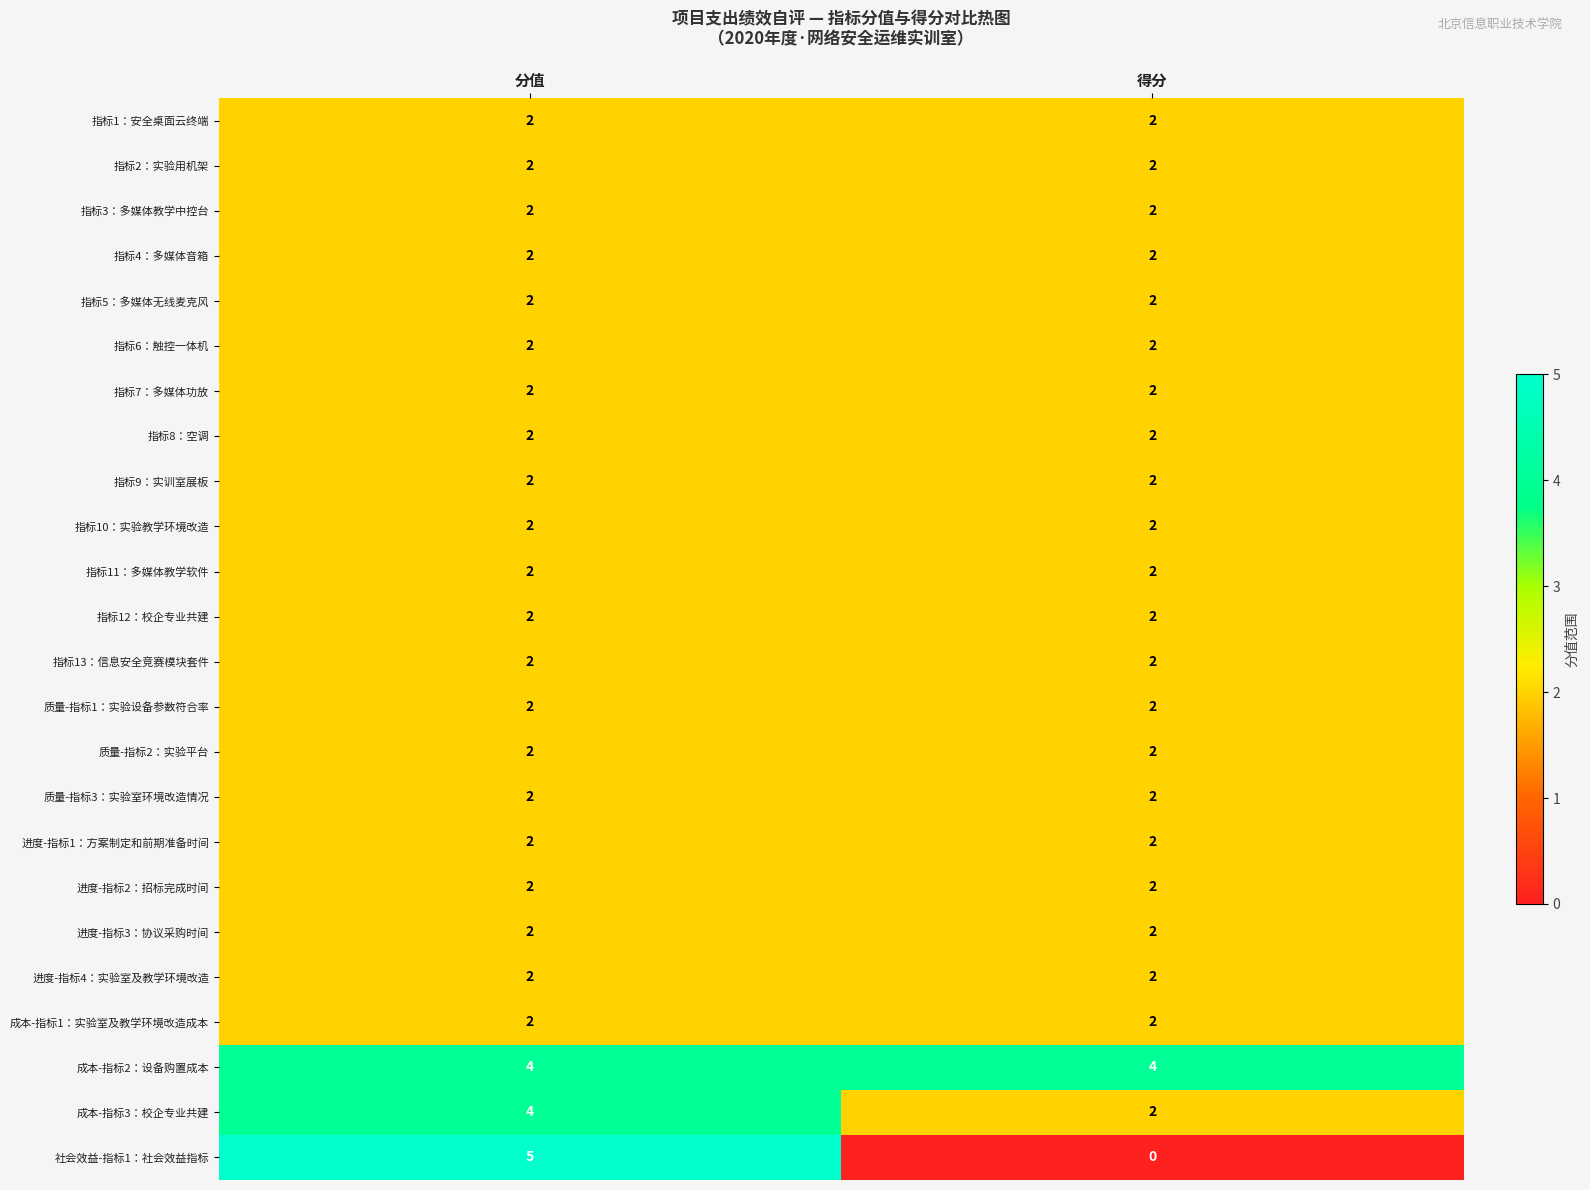

Is it true that 指标4：多媒体音箱 equals 3 at 分值?

False